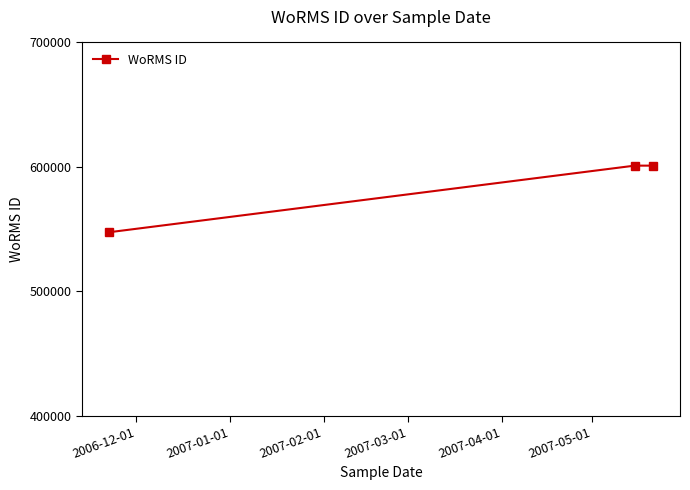

Reading right to left, extract all data points from this chart.

600979	600979	547449